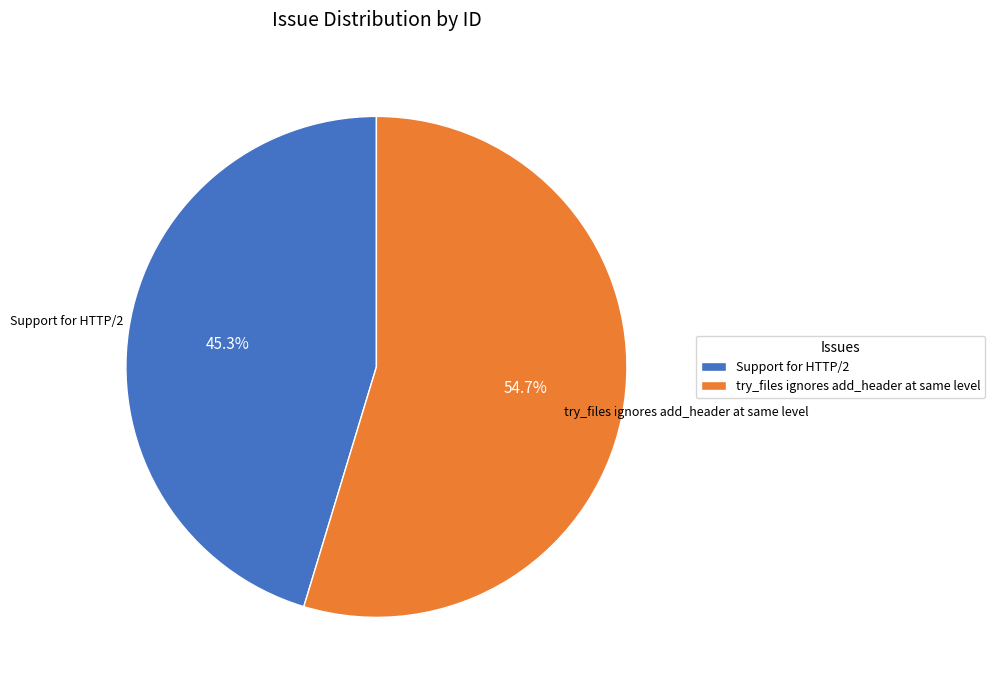

Between Support for HTTP/2 and try_files ignores add_header at same level, which is larger?

try_files ignores add_header at same level